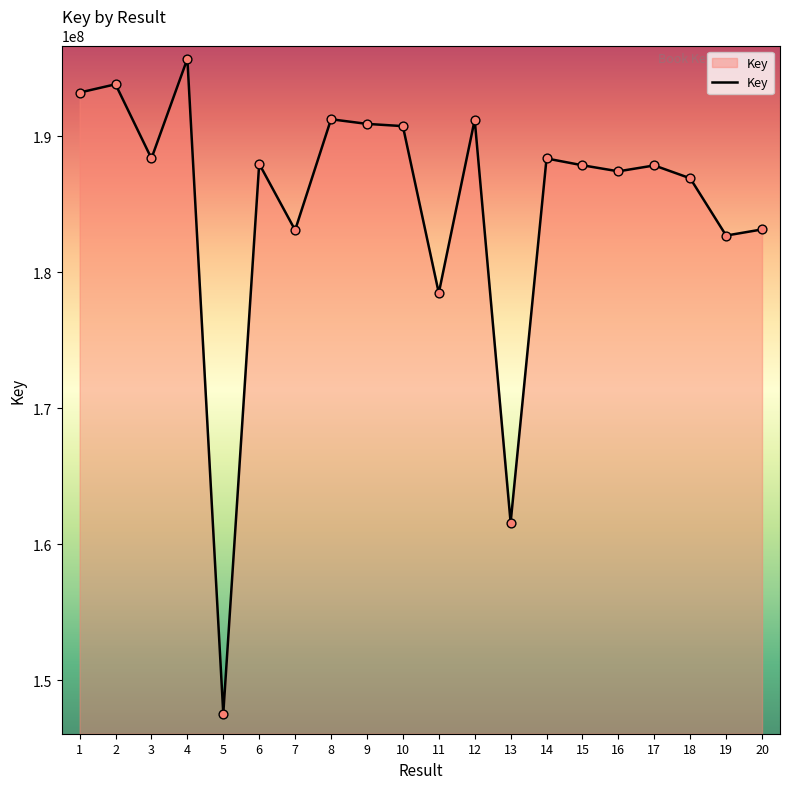

What is the change in value from 2 to 14?

-5455027